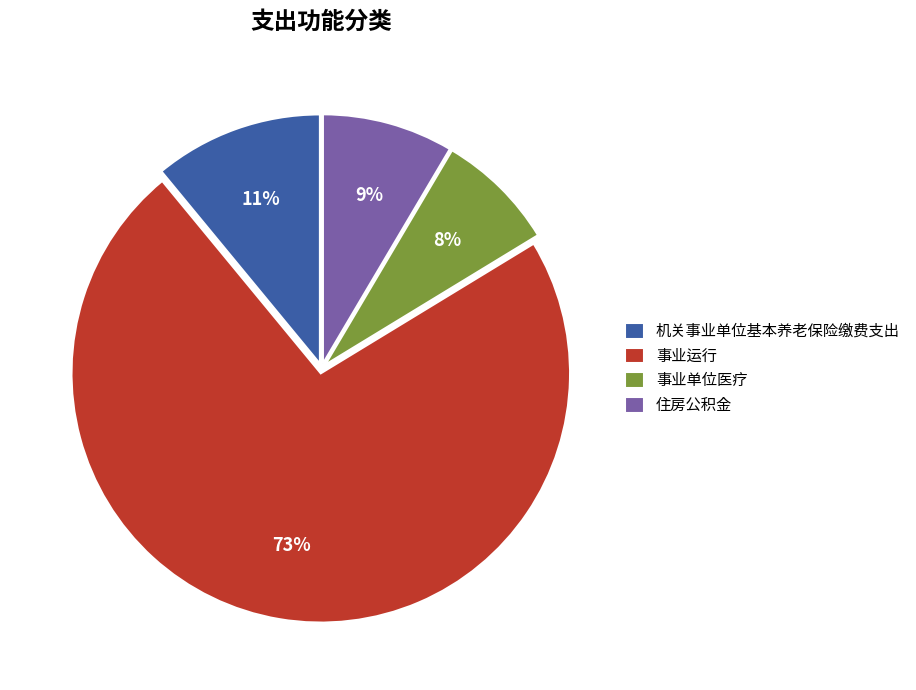

Rank the categories by value from highest to lowest.

事业运行, 机关事业单位基本养老保险缴费支出, 住房公积金, 事业单位医疗